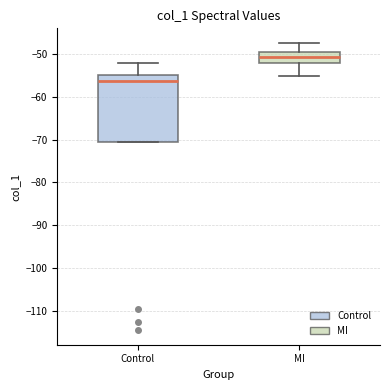

Reading left to right, transcribe this box plot: for each box, give where its median line is, the range the box spans, and where its two whiskers end, as read against the y-axis. The values are not printed on the chart, so give them approximately, as read against the axis.

Control: median -56, box -71 to -55, whiskers -71 to -52
MI: median -51, box -52 to -49, whiskers -55 to -47